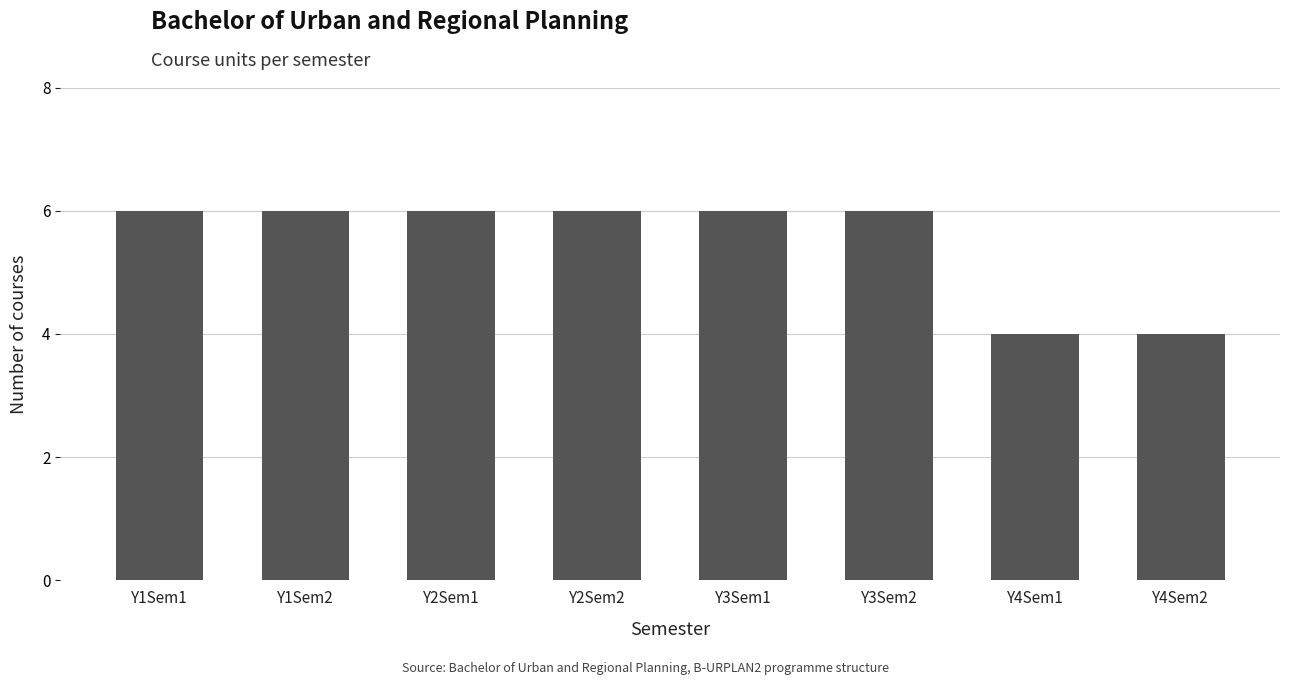

Count the values in the range 6 to 7.

6